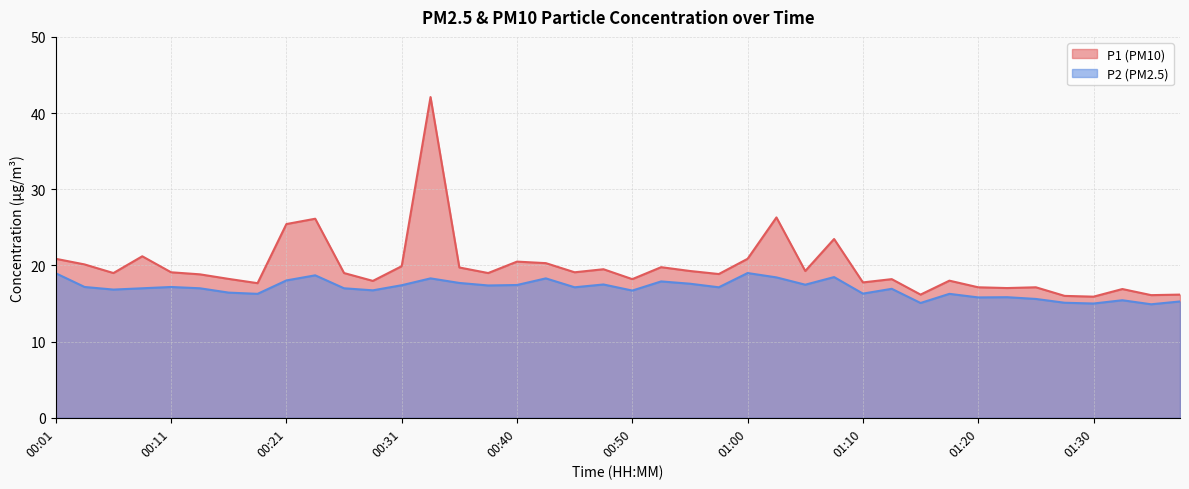

Rank the series by their maximum value, from highest to lowest.

P1, P2